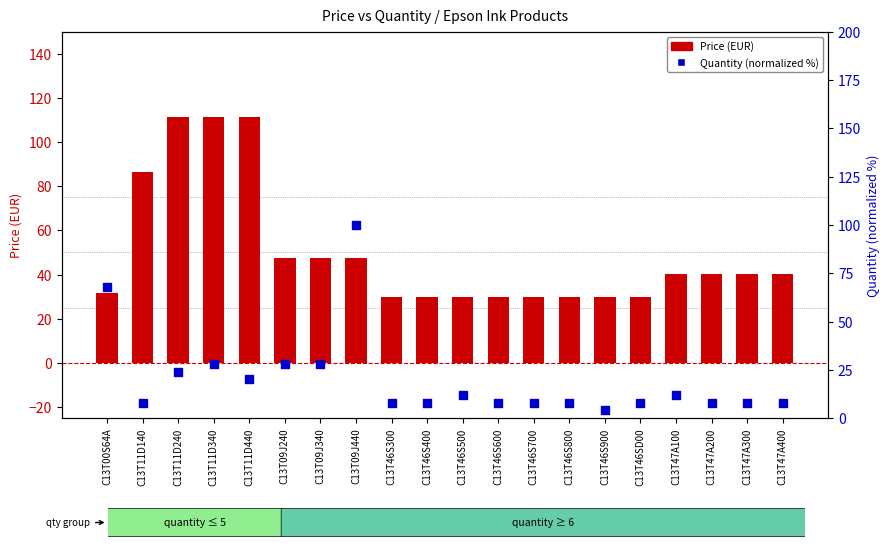

At how many categories does at least one series exceed 87?

4